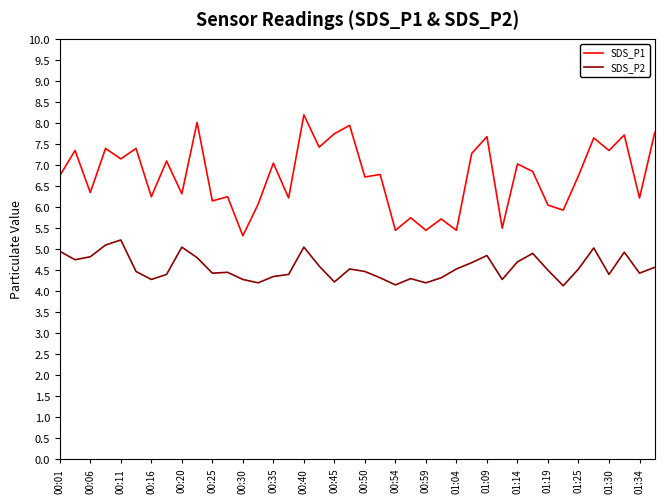

What is the highest value of the SDS_P1 series?

8.2